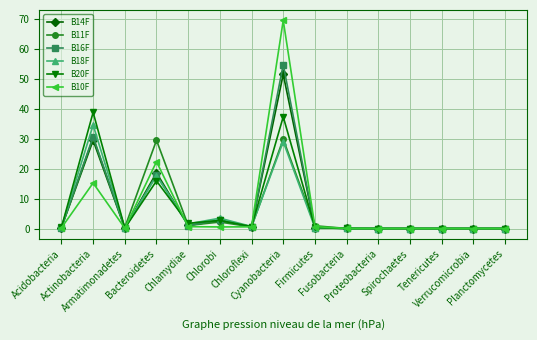

What is the label of the 2nd point from the right?

Verrucomicrobia